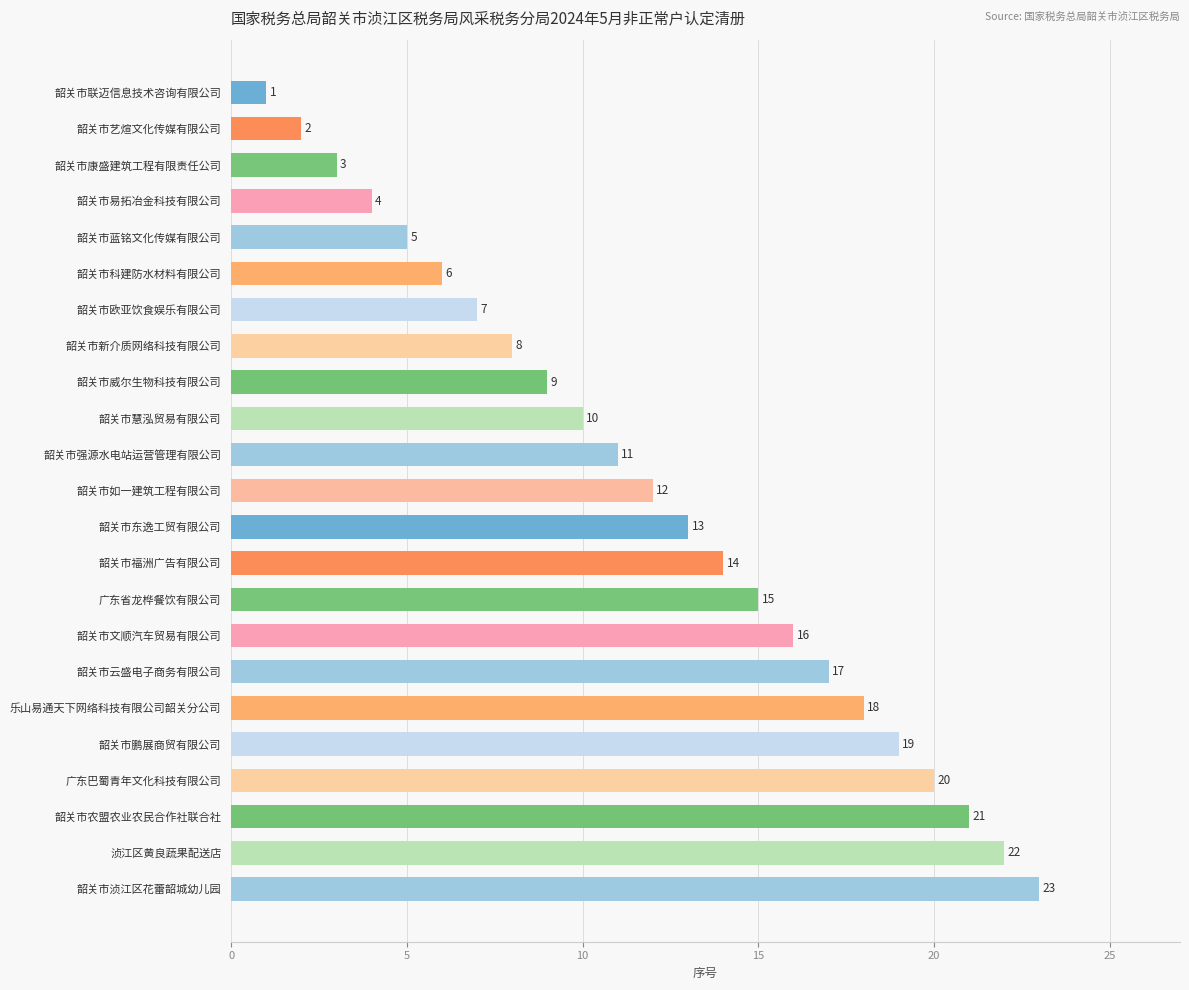

Count the number of categories in the chart.

23